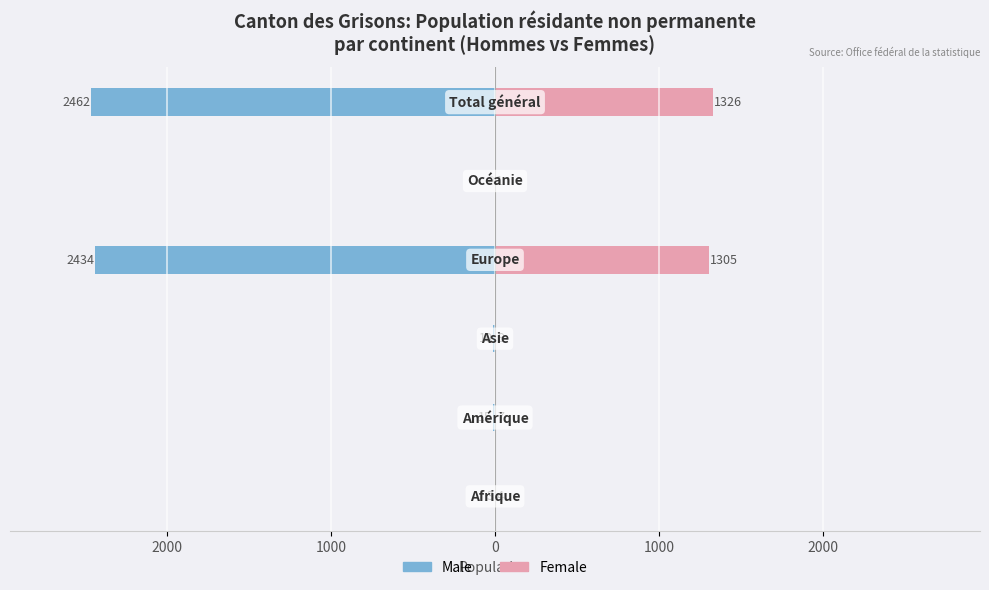

Are the bars horizontal?

Yes